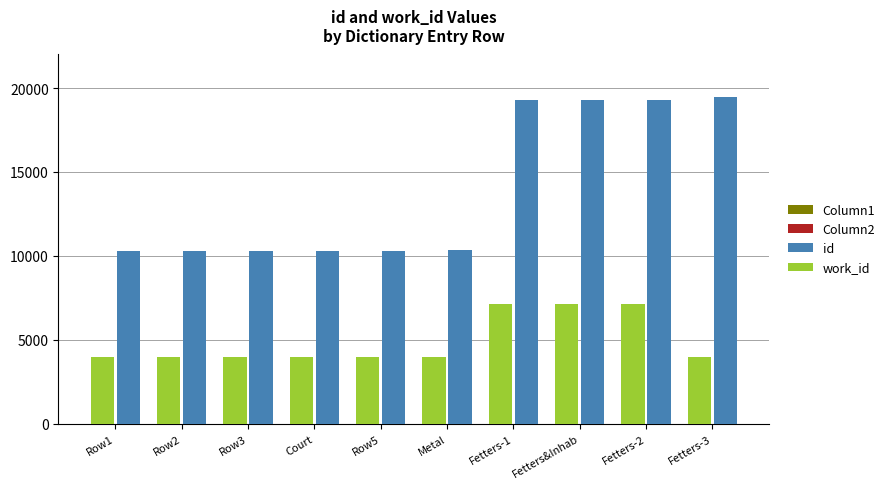

The value of id at Row5 is 16559. True or false?

False